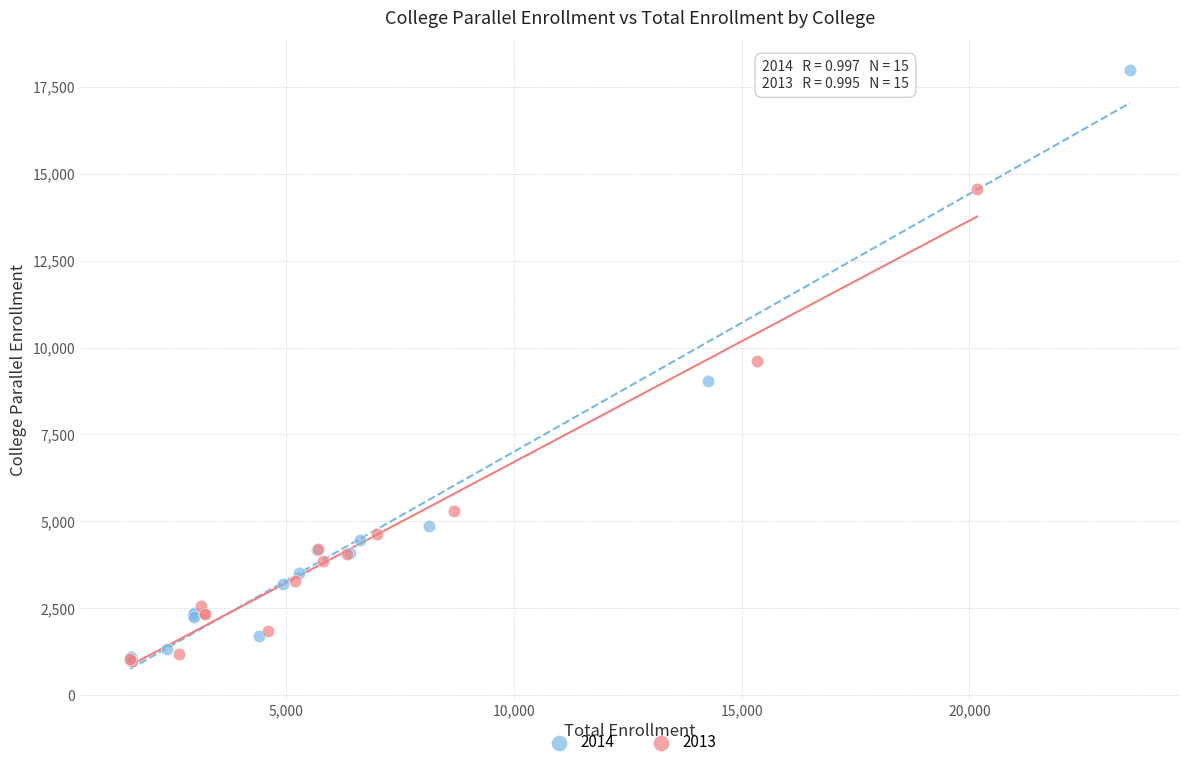

Which series contains the highest Y value?

2014